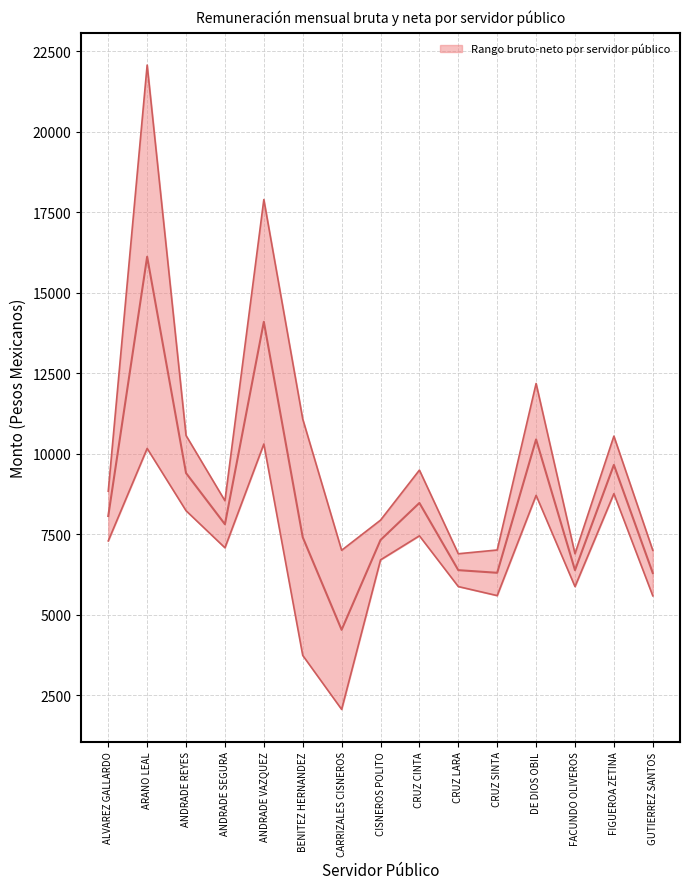

How many data points in Monto neto mensual are above 7081?

8